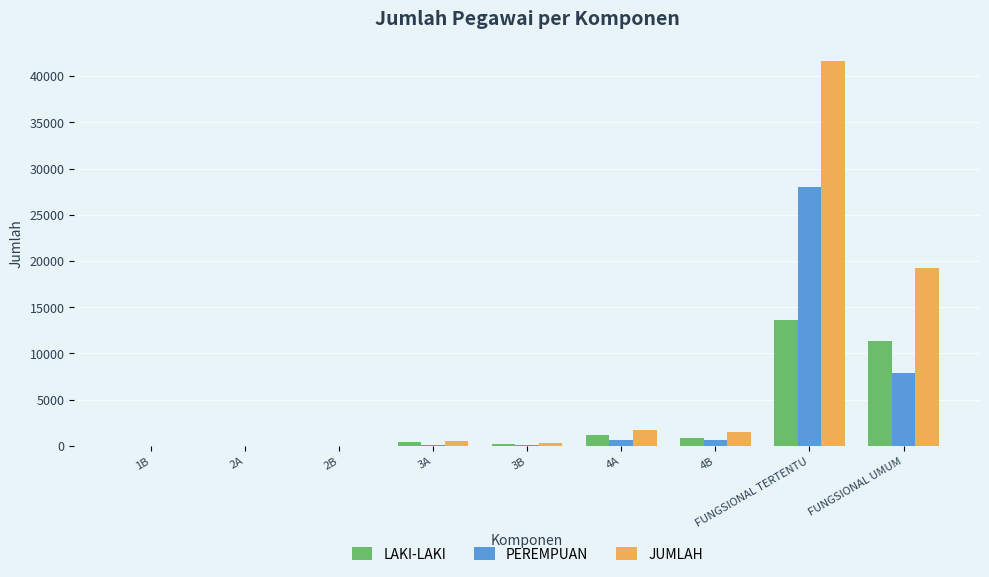

True or false: PEREMPUAN has a value of 28036 at FUNGSIONAL TERTENTU.

True